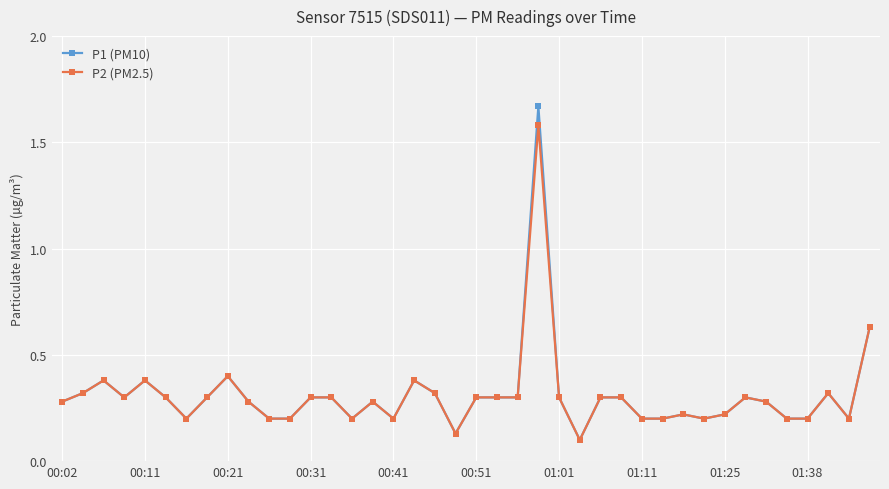

How many series are shown in this chart?

2